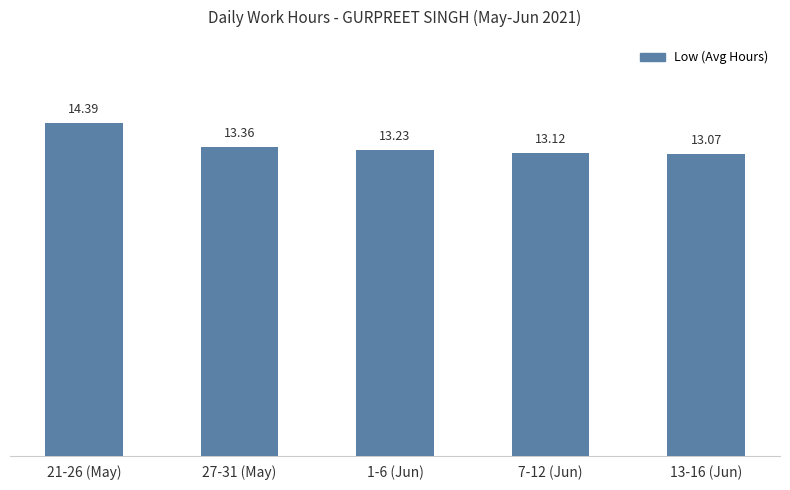

Are the bars grouped side by side (vs. stacked)?

No